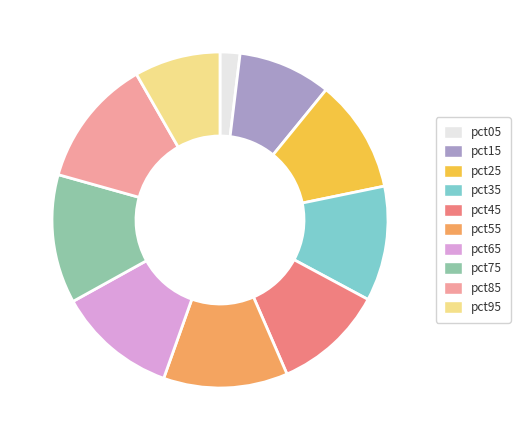

Is it true that pct65 is 1% of the pie?

False